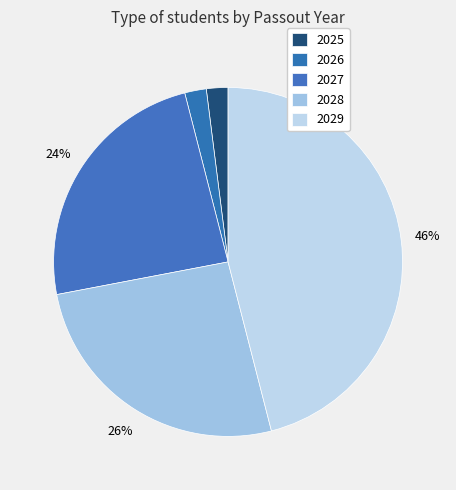

What percentage is the 2029 slice, to the nearest percent?

46%